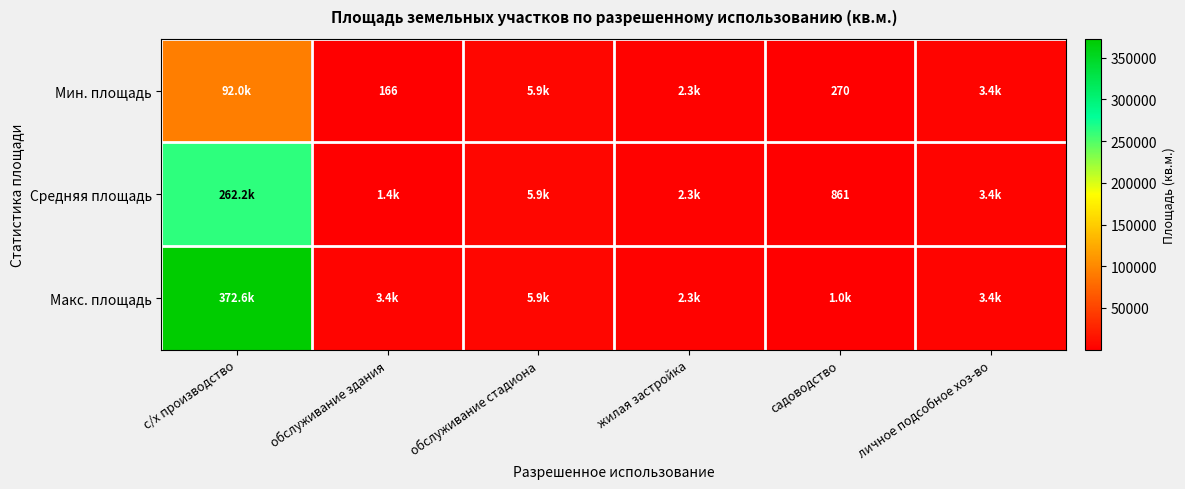

At how many categories does at least one series exceed 321927?

1